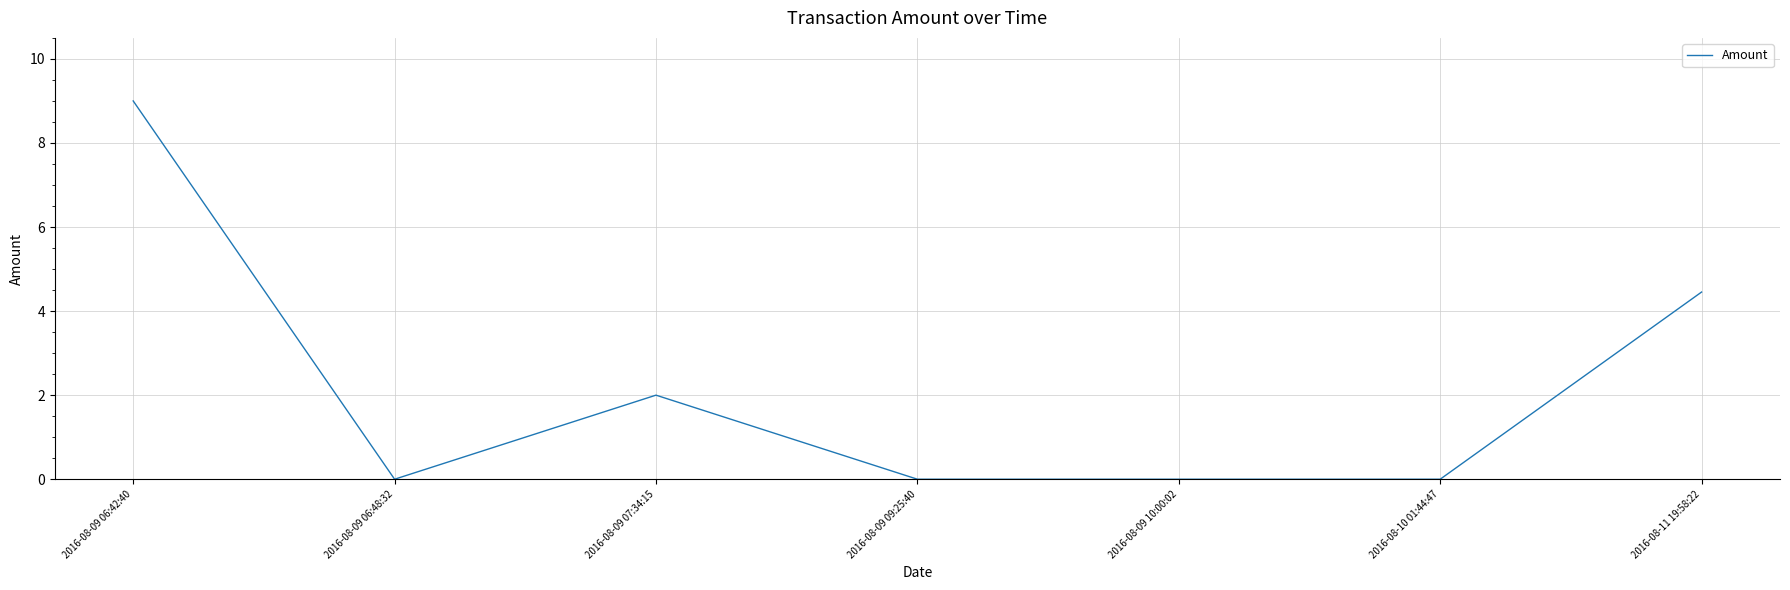

Where is the first local minimum?

2016-08-09 06:48:32